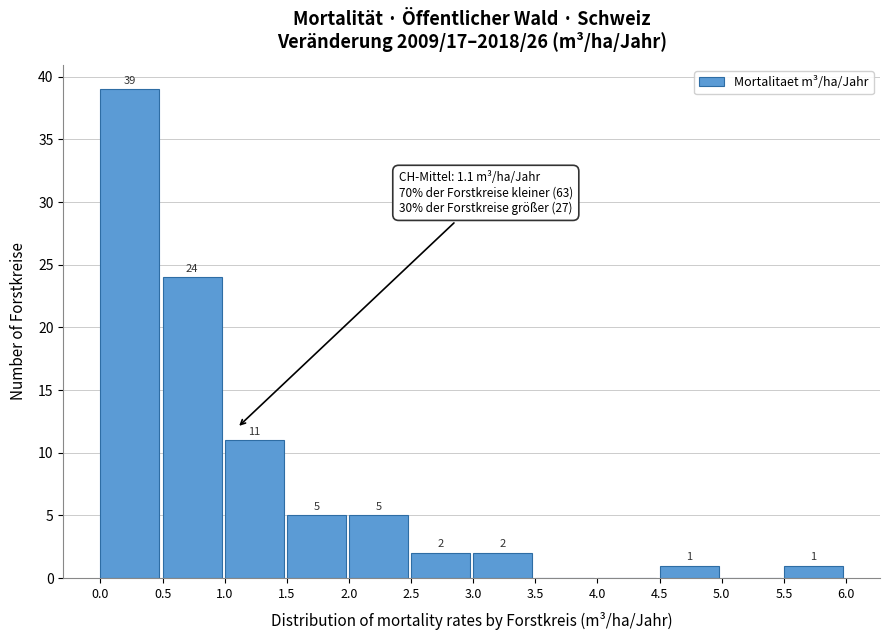

Over which range of the x-axis is the bar tallest?

0.0 to 0.5